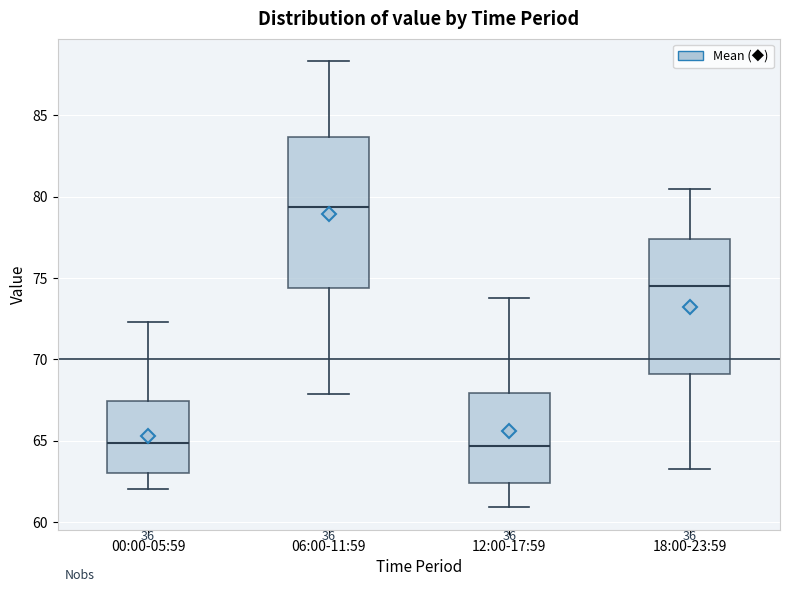

Comparing the boxes themselves (not the whiskers), which one is the tallest?

06:00-11:59